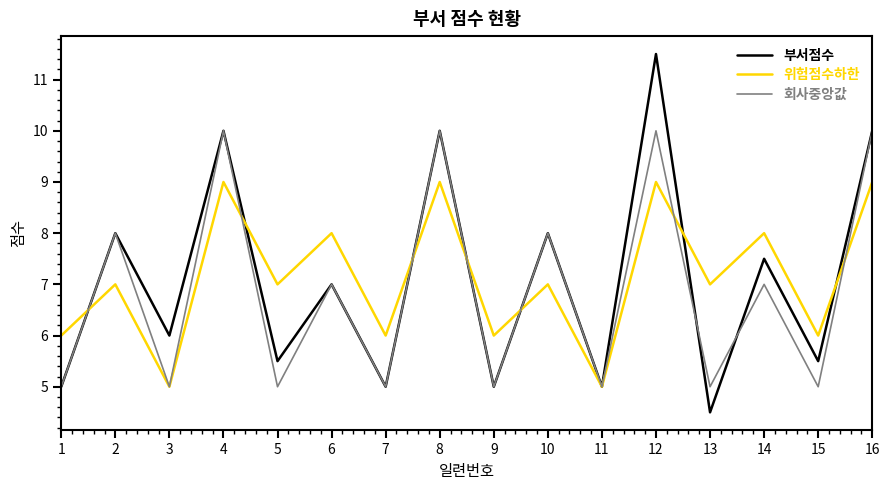

Does the chart have visible grid lines?

No